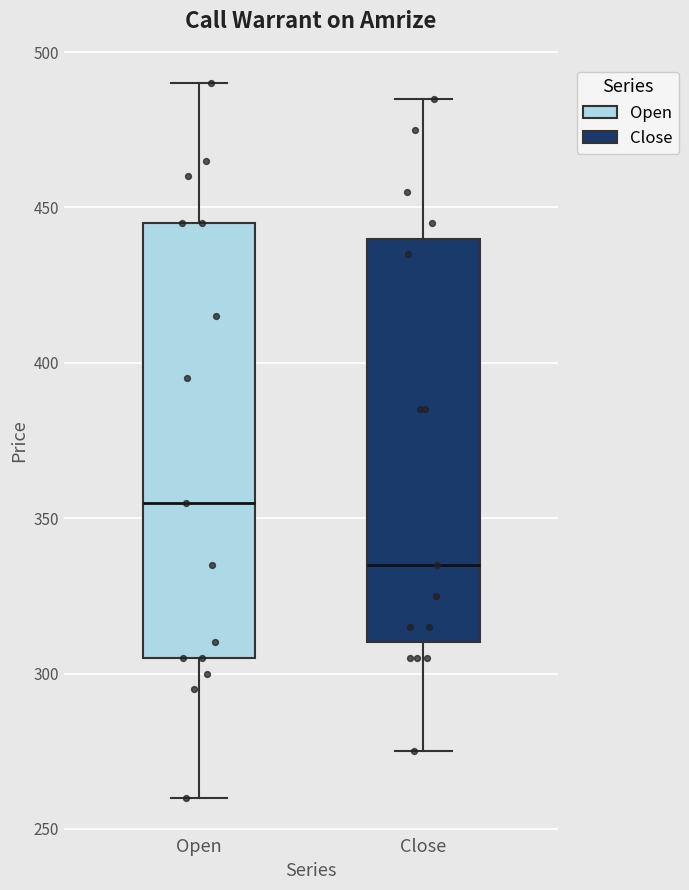

Reading left to right, read every box against the y-axis: the position of its median line, the range the box covers, and the ends of its whiskers. The values are not printed on the chart, so give them approximately, as read against the axis.

Open: median 355, box 305 to 445, whiskers 260 to 490
Close: median 335, box 310 to 440, whiskers 275 to 485